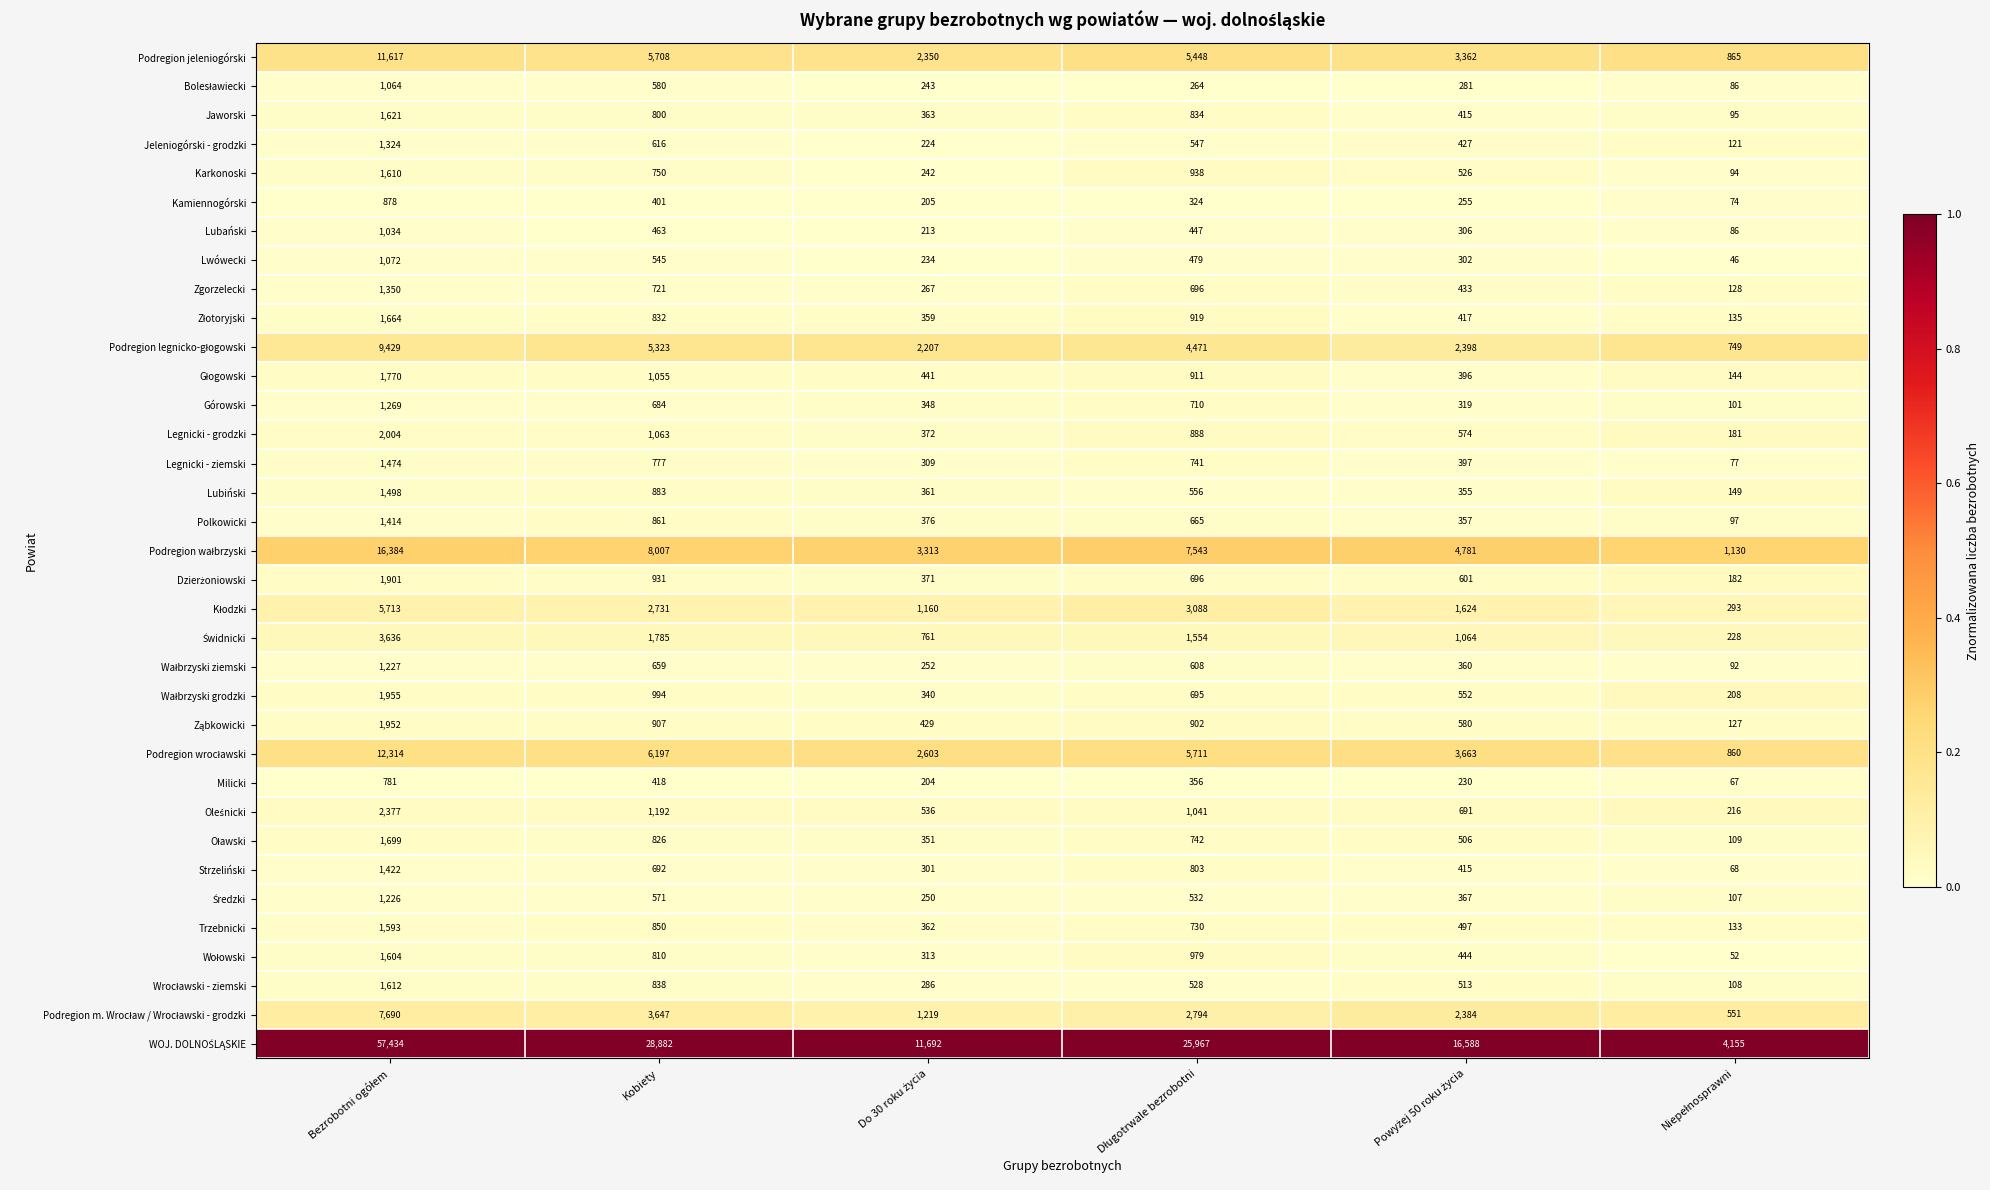

What is the difference between the maximum and minimum values in the Jaworski series?

1526